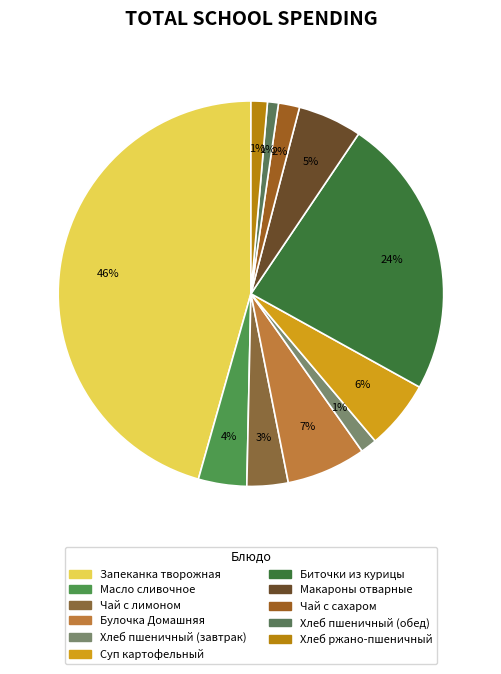

True or false: Запеканка творожная accounts for 46% of the total.

True